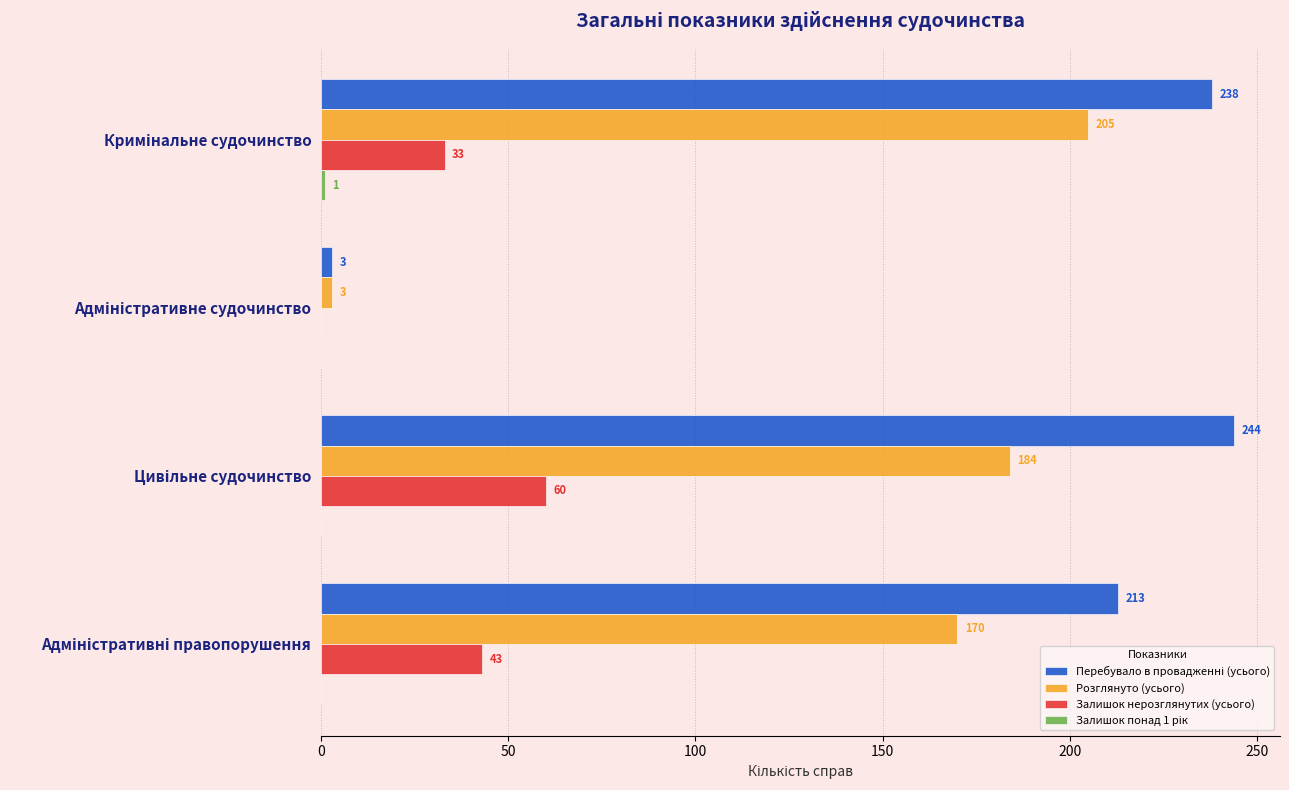

How many Залишок нерозглянутих (усього) values are between 33 and 60?

3